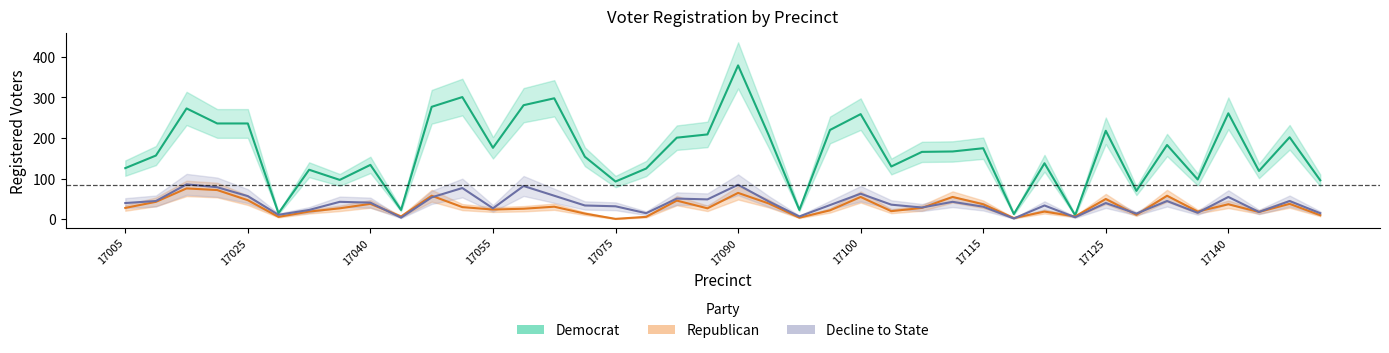

What is the spread (max minus min) of values at 17050?

271